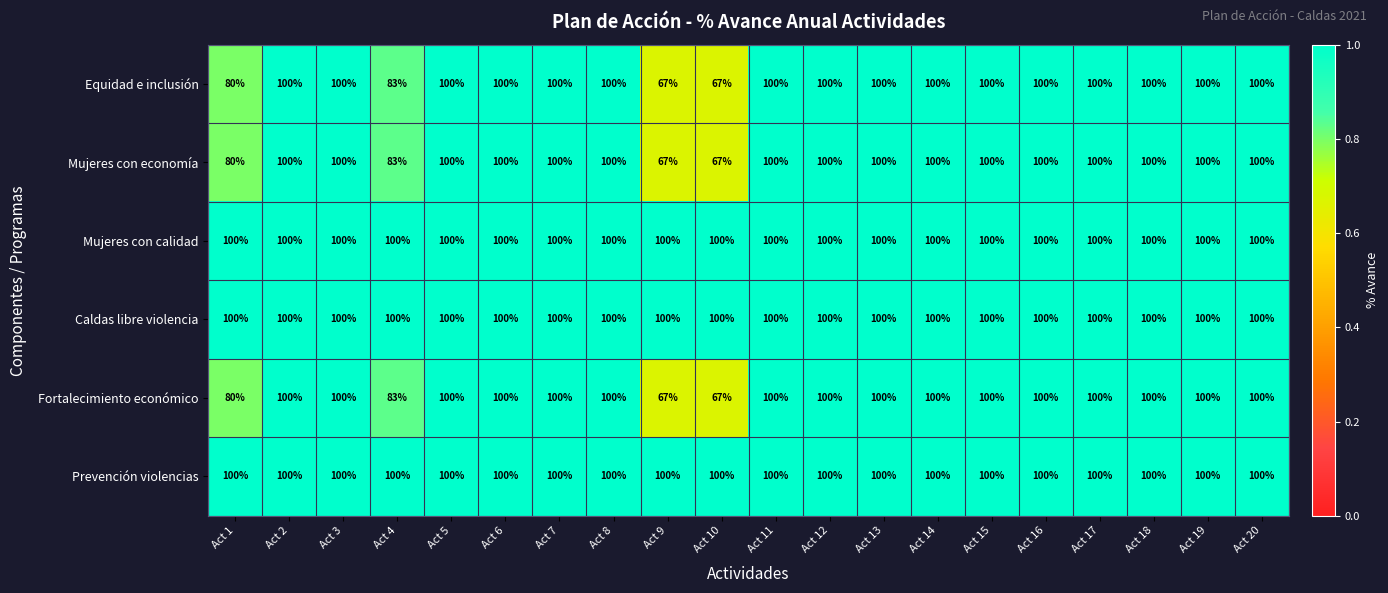

Is it true that Mujeres con calidad equals 64 at Act 5?

False